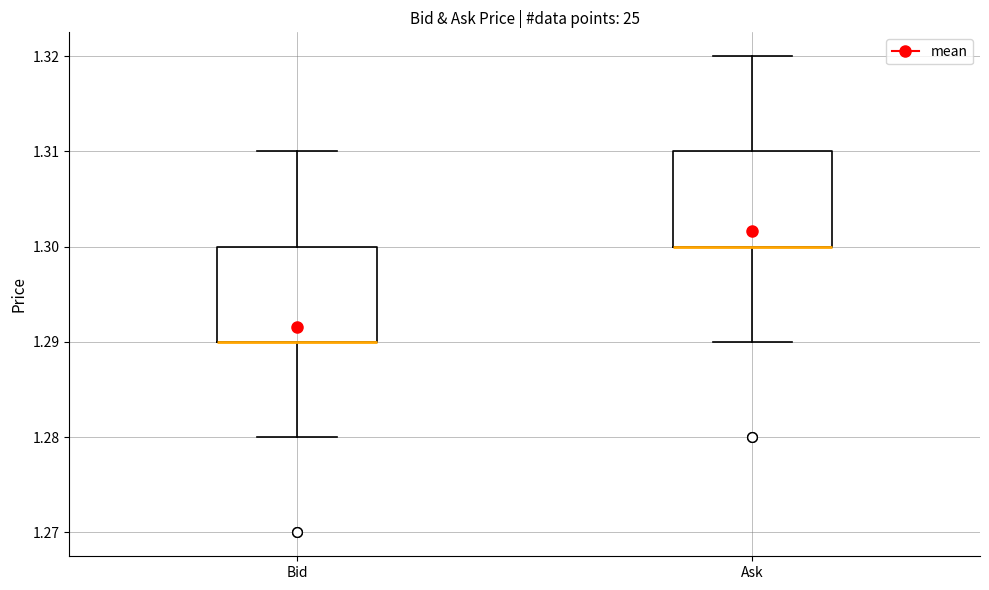

Reading left to right, transcribe this box plot: for each box, give where its median line is, the range the box spans, and where its two whiskers end, as read against the y-axis. The values are not printed on the chart, so give them approximately, as read against the axis.

Bid: median 1.29 (drawn on the box's lower edge), box 1.29 to 1.30, whiskers 1.28 to 1.31
Ask: median 1.30 (drawn on the box's lower edge), box 1.30 to 1.31, whiskers 1.29 to 1.32